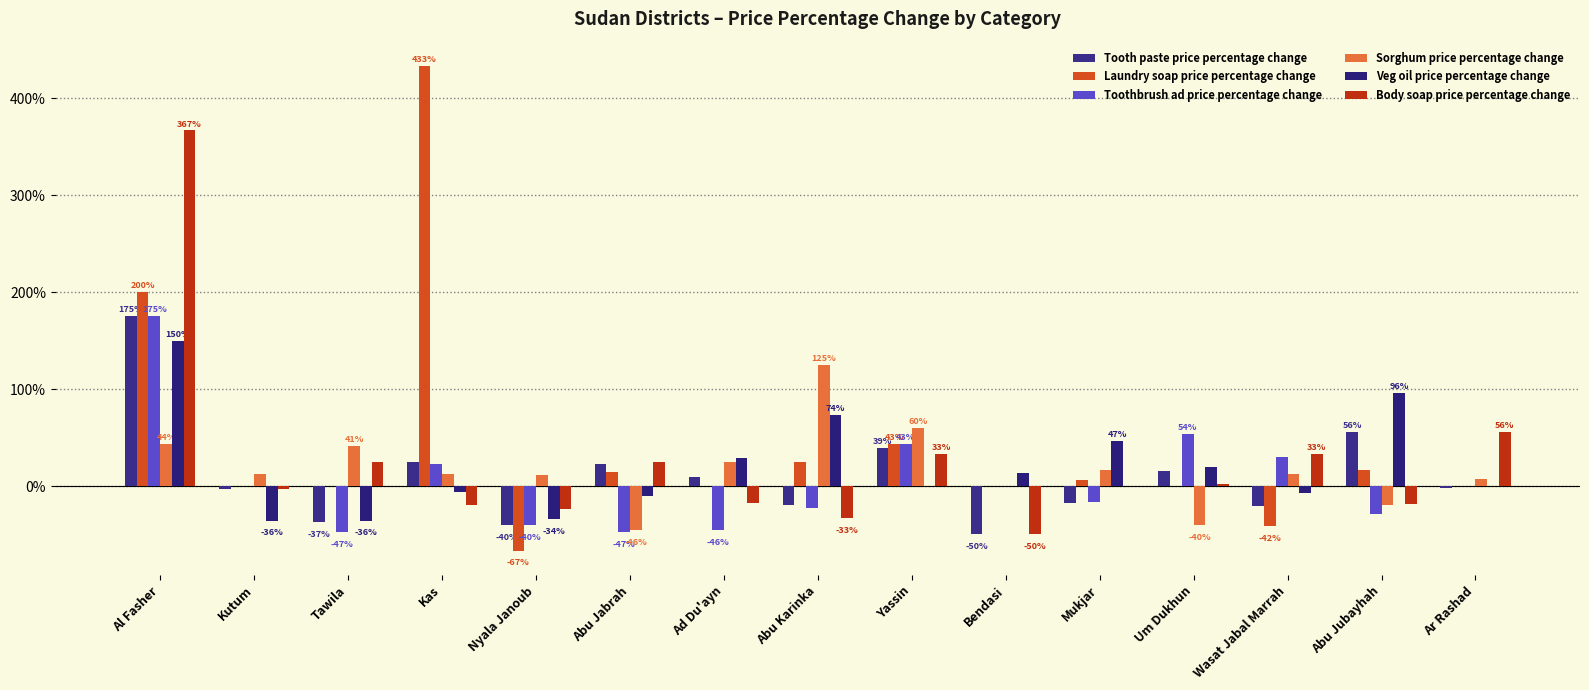

What is the difference between the maximum and second lowest values in the Veg oil price percentage change series?

185.7